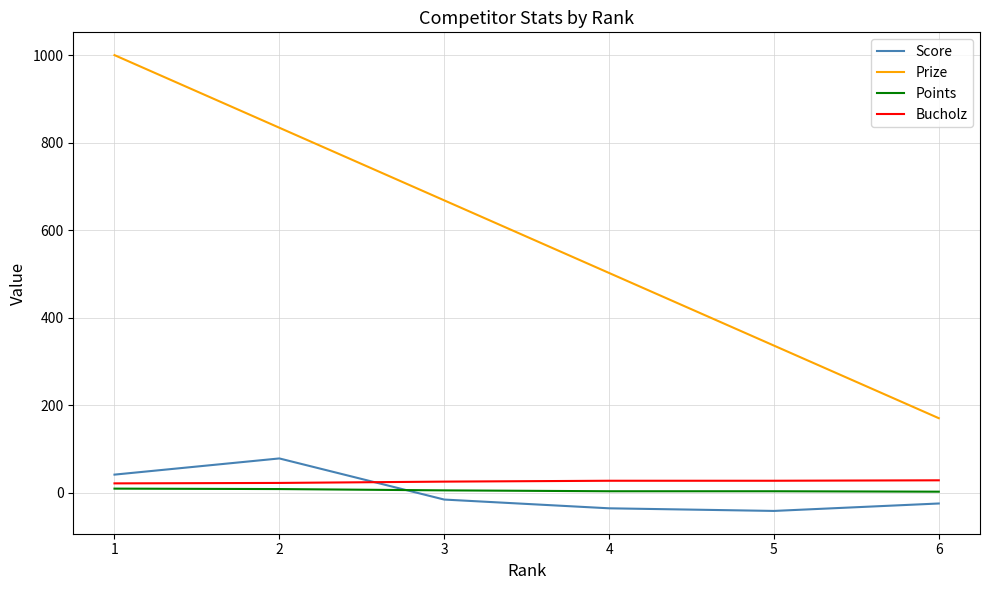

Between 2 and 5, which series saw the biggest shift?

Prize